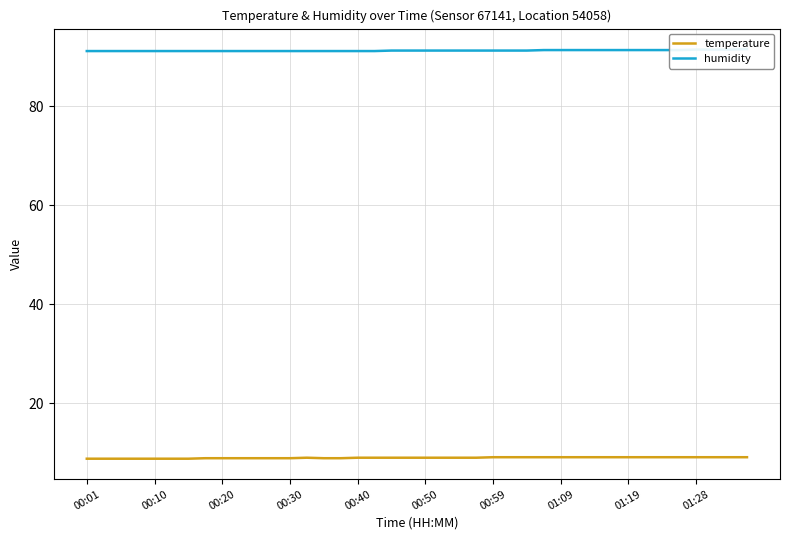

Is it true that temperature equals 15.3 at 18?

False